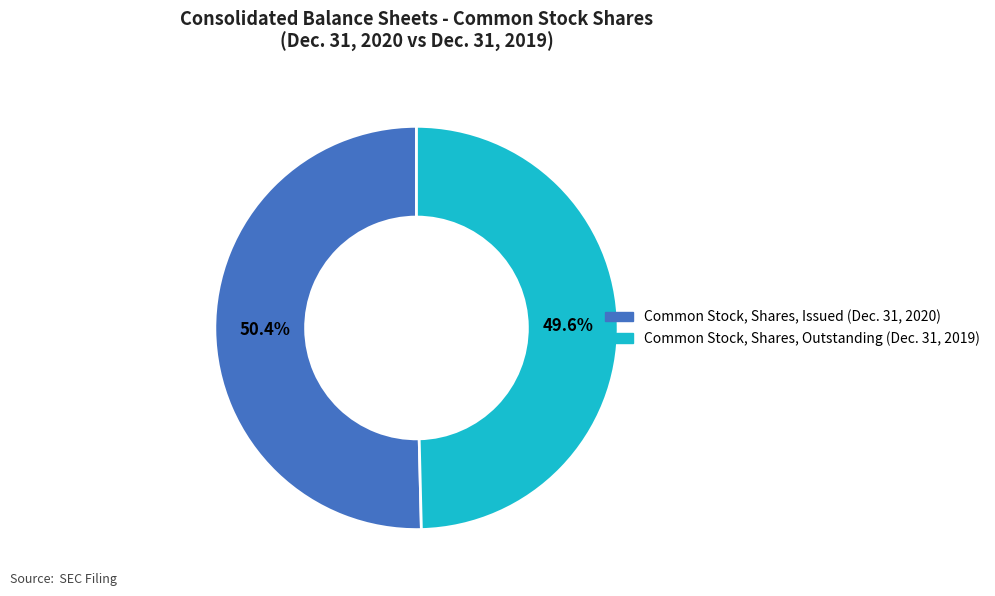

True or false: Common Stock, Shares, Outstanding (Dec. 31, 2019) accounts for 57% of the total.

False